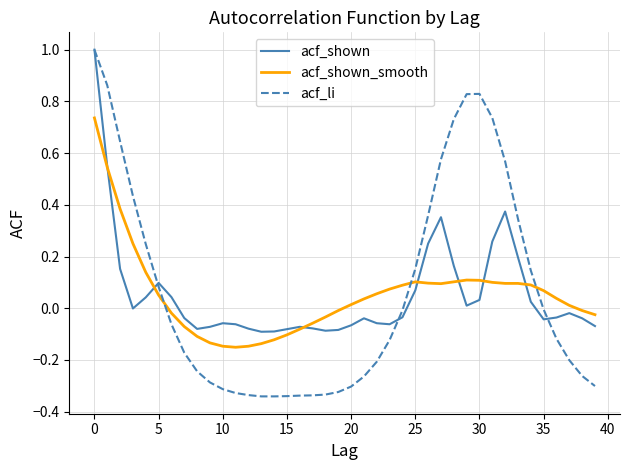

What is the maximum value shown in the chart?

1.0